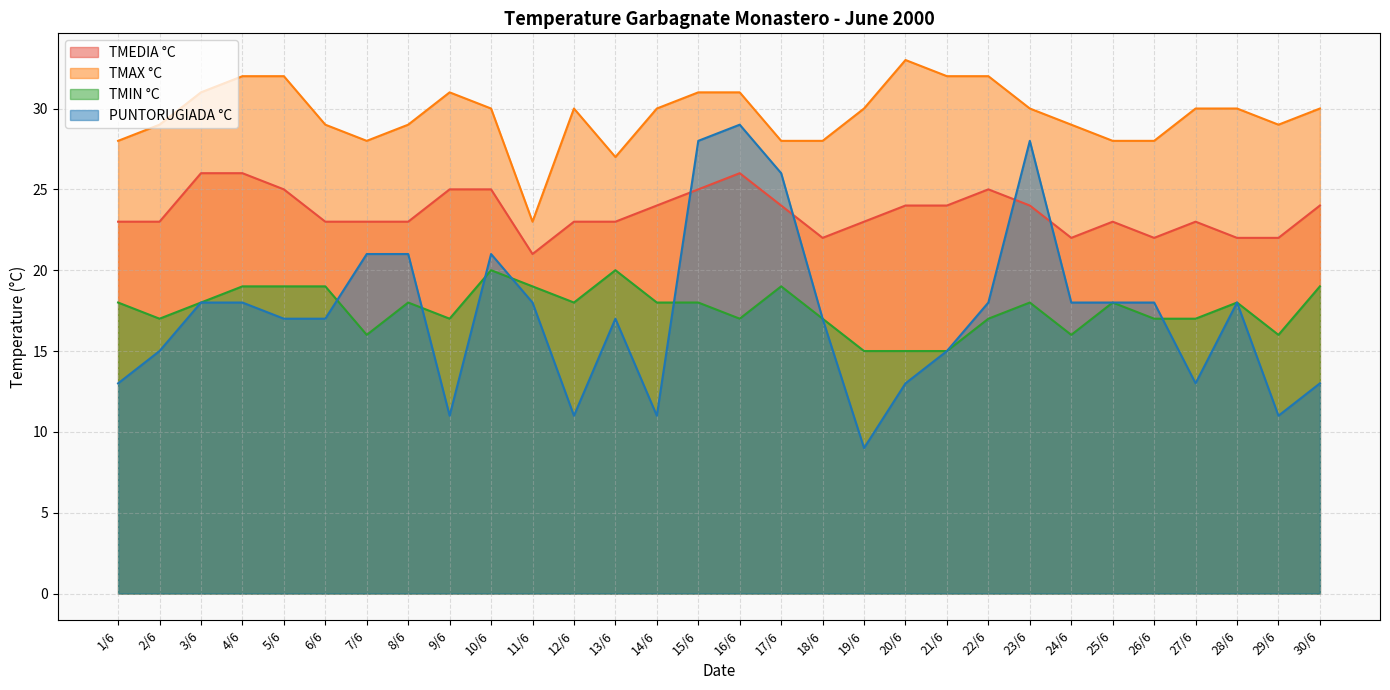

What position from the right is 5/6?

26